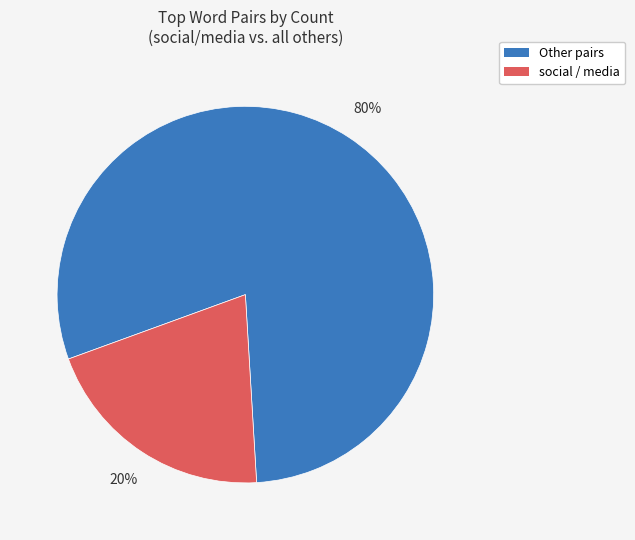

Between Other pairs and social / media, which is larger?

Other pairs